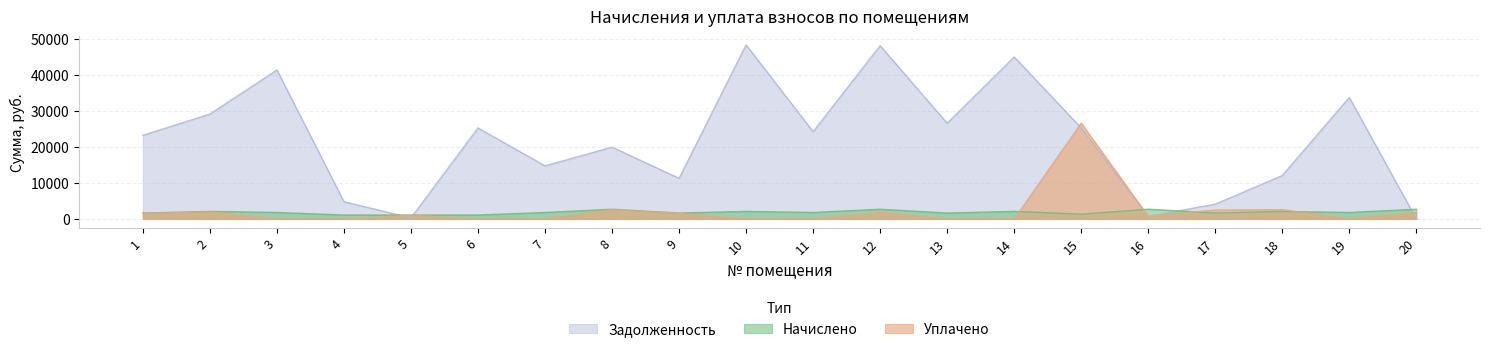

What is the maximum value shown in the chart?

48301.4